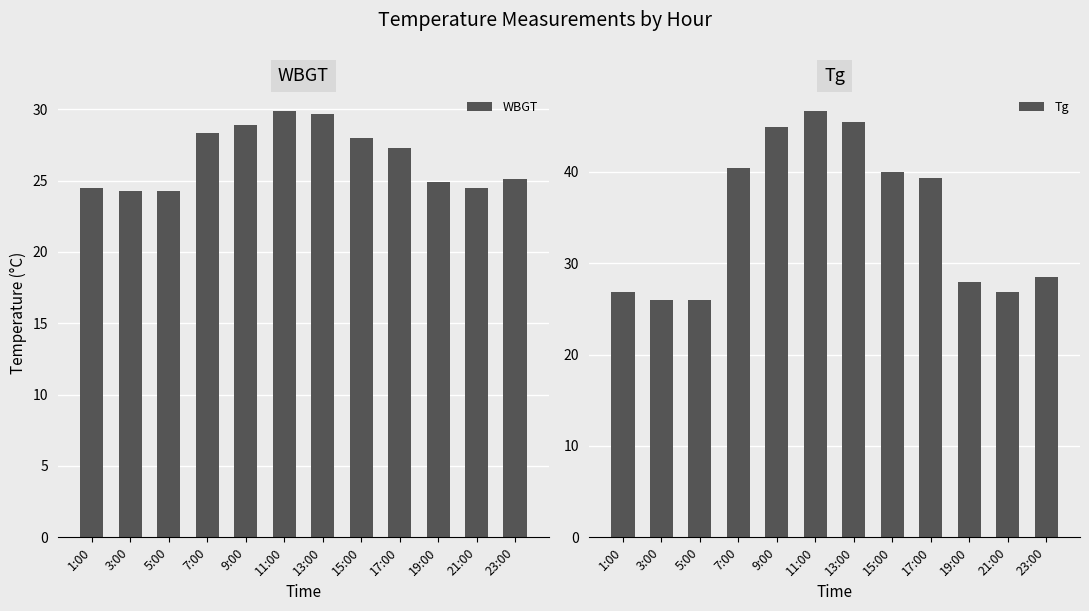

True or false: WBGT has a value of 10.1 at 9:00.

False